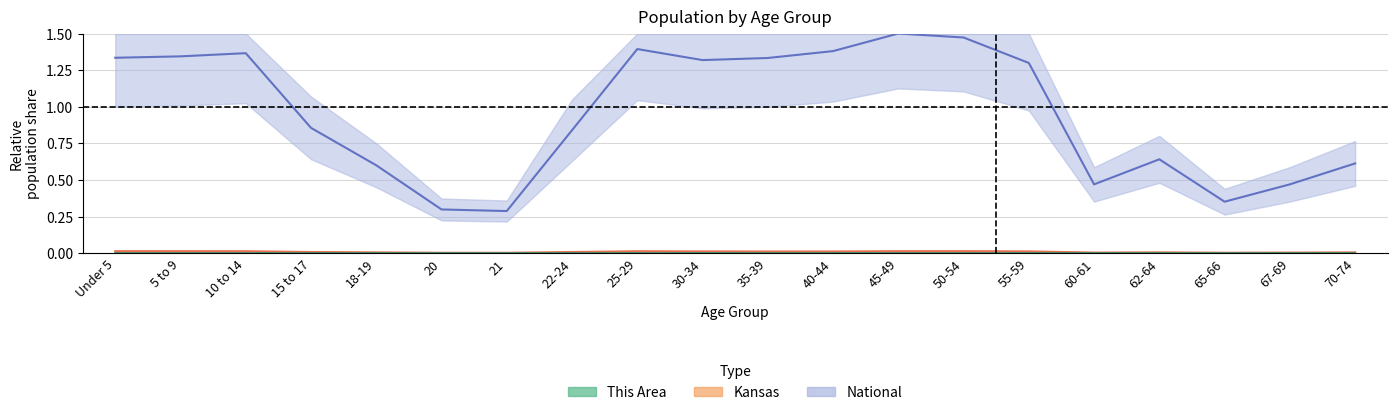

Does the chart have visible grid lines?

Yes